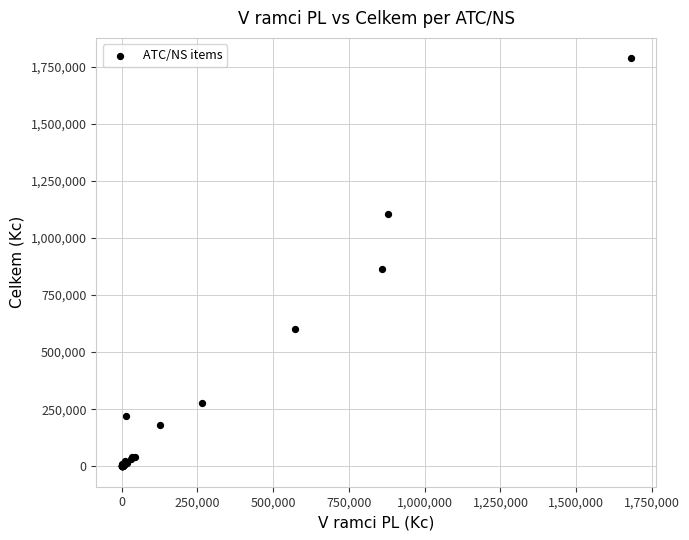

What Y value in the scatter plot is closest to 893091?

862841.2